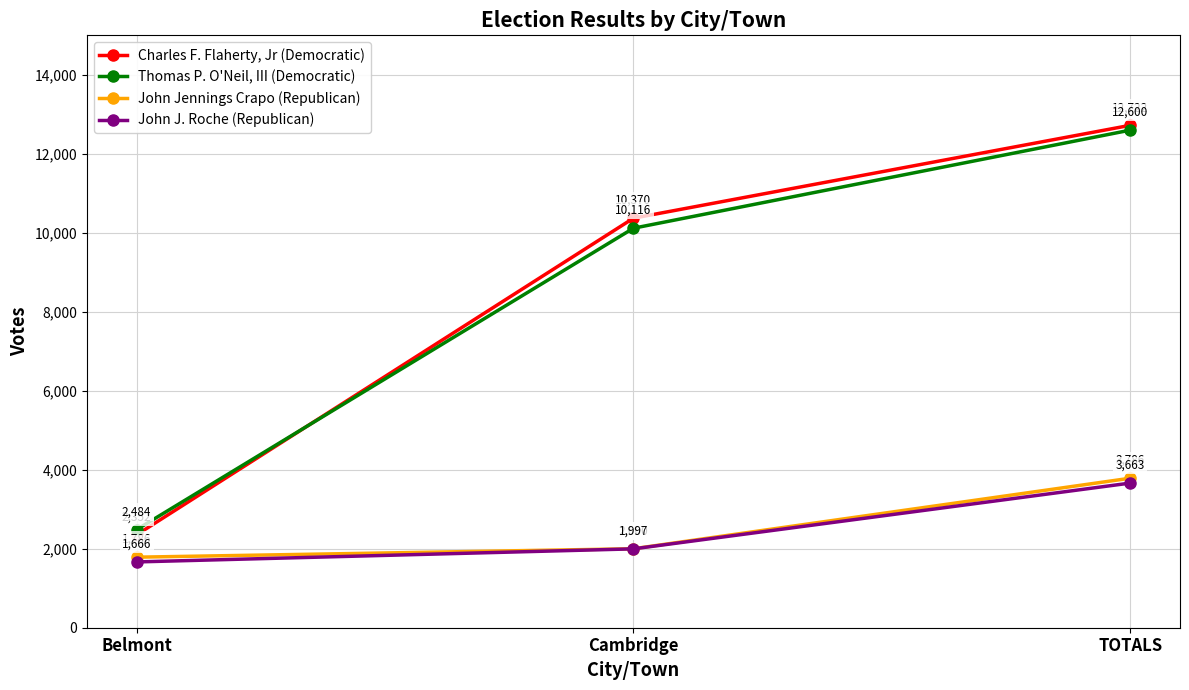

What is the label of the 2nd point from the right?

Cambridge